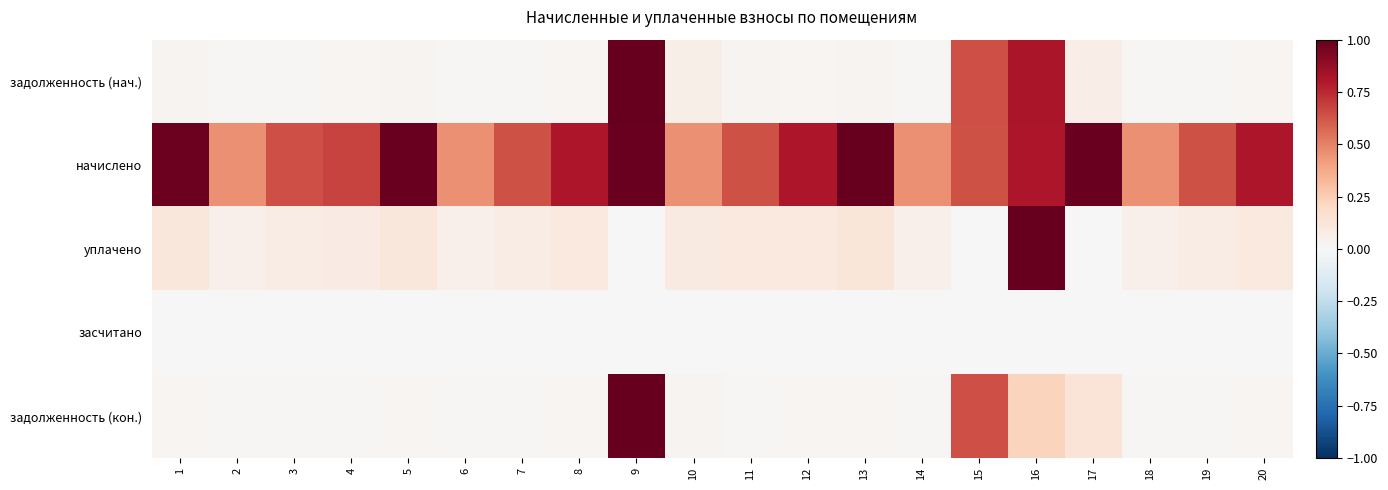

Which series has the largest total across all categories?

начислено